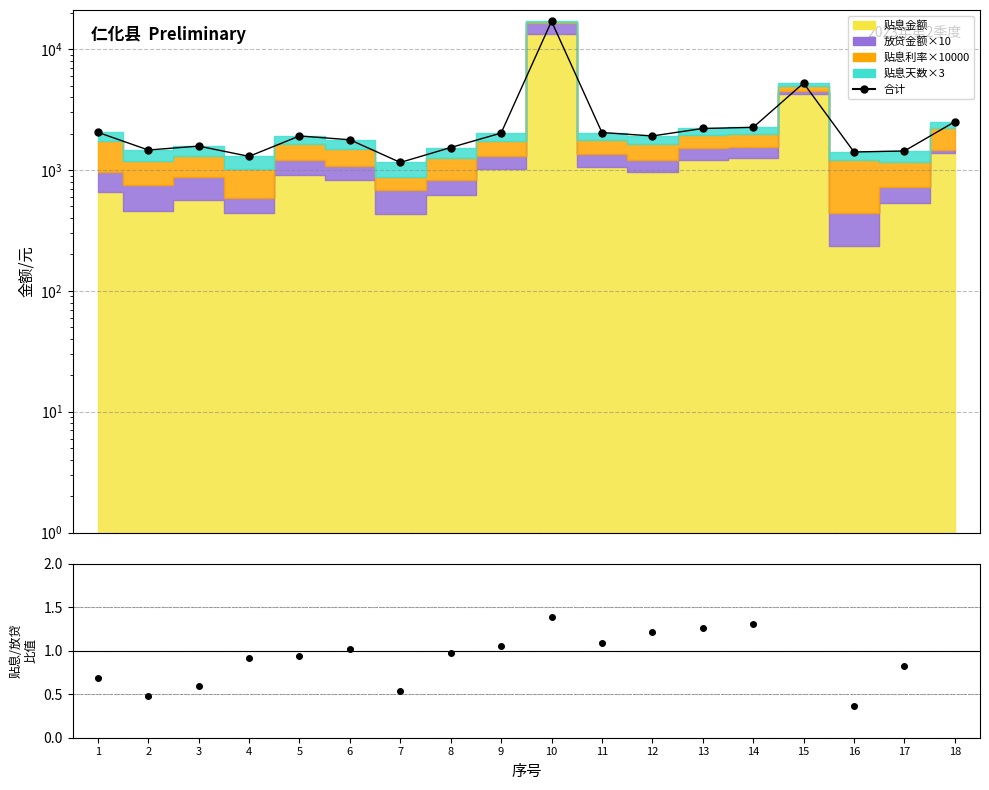

Which has a higher value, 1 or 5?

1